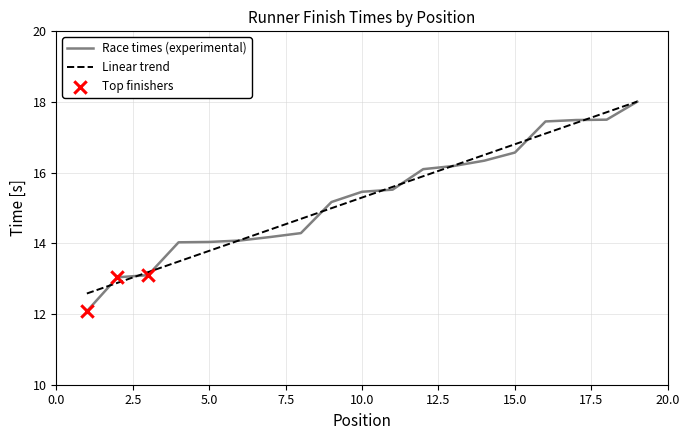

What is the change in value from 8 to 15?

+2.3